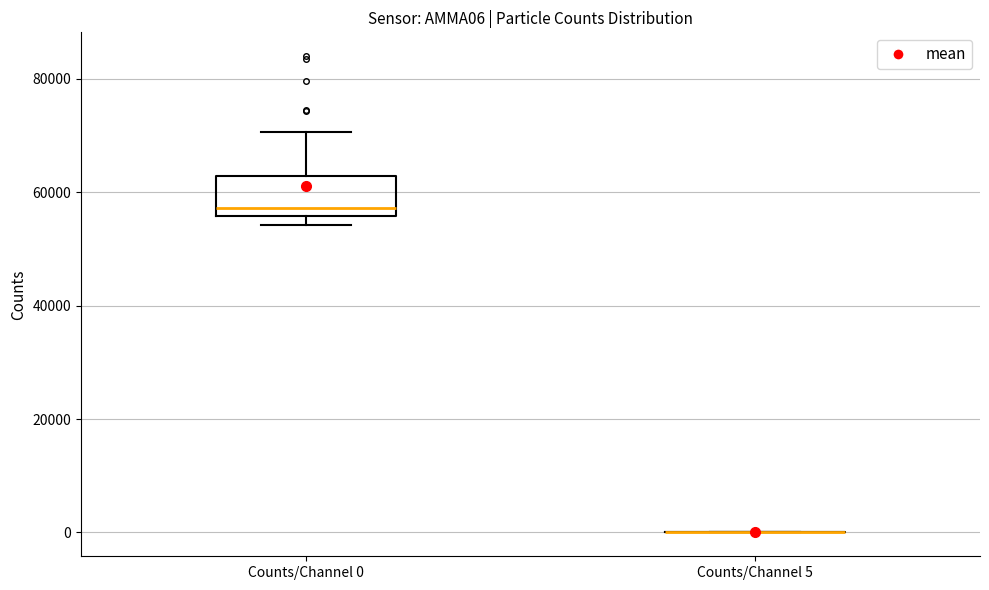

Reading left to right, read every box against the y-axis: the position of its median line, the range the box covers, and the ends of its whiskers. The values are not printed on the chart, so give them approximately, as read against the axis.

Counts/Channel 0: median 58000, box 56000 to 62000, whiskers 54000 to 70000
Counts/Channel 5: box collapsed to a line at 0, whiskers 0 to 0